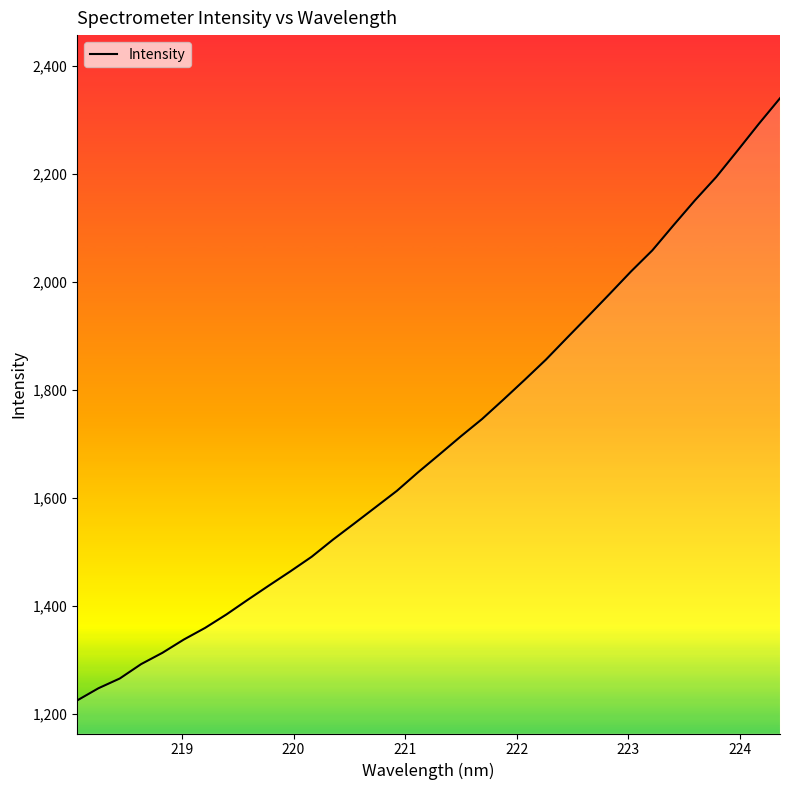

What is the minimum value shown in the chart?

1224.6